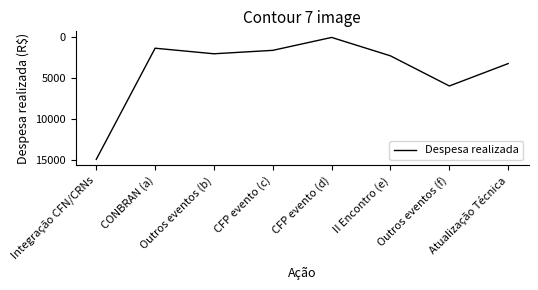

How many values are below 2254?

4